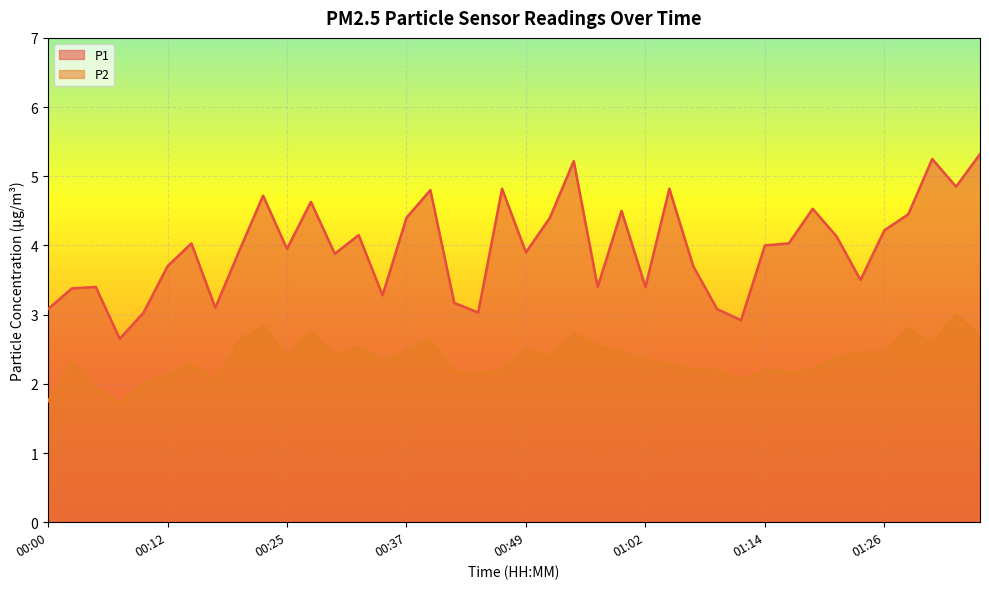

What is the spread (max minus min) of values at 00:37?

1.9